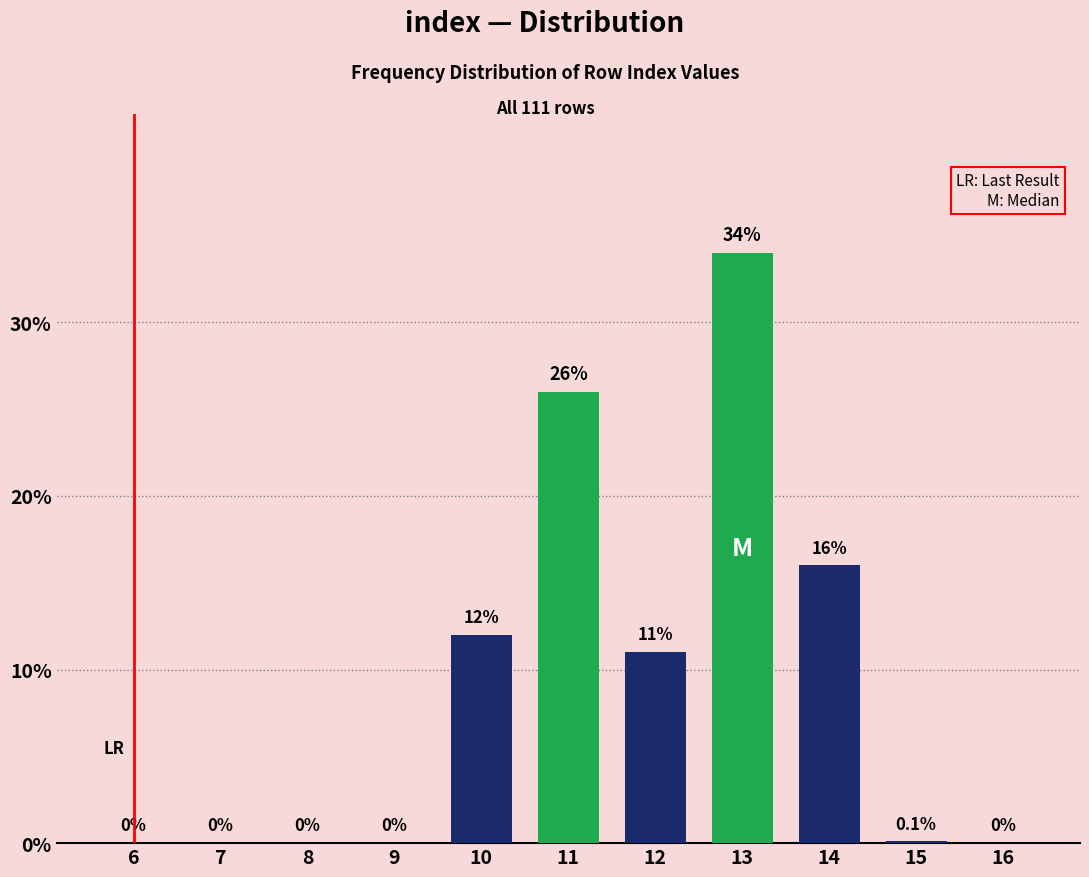

Reading left to right, what are all the values shown in this chart?

6=0.0	7=0.0	8=0.0	9=0.0	10=12.0	11=26.0	12=11.0	13=34.0	14=16.0	15=0.1	16=0.0